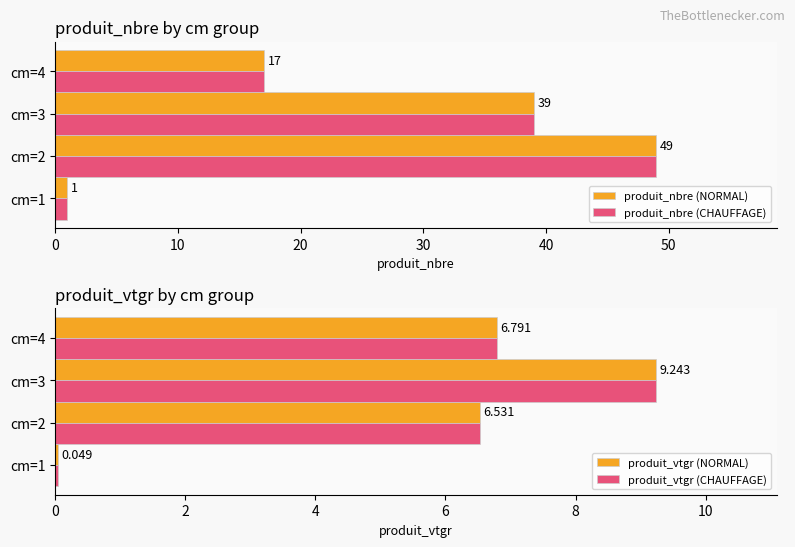

The value of produit_nbre (NORMAL) at 30 is 27.9. True or false?

False